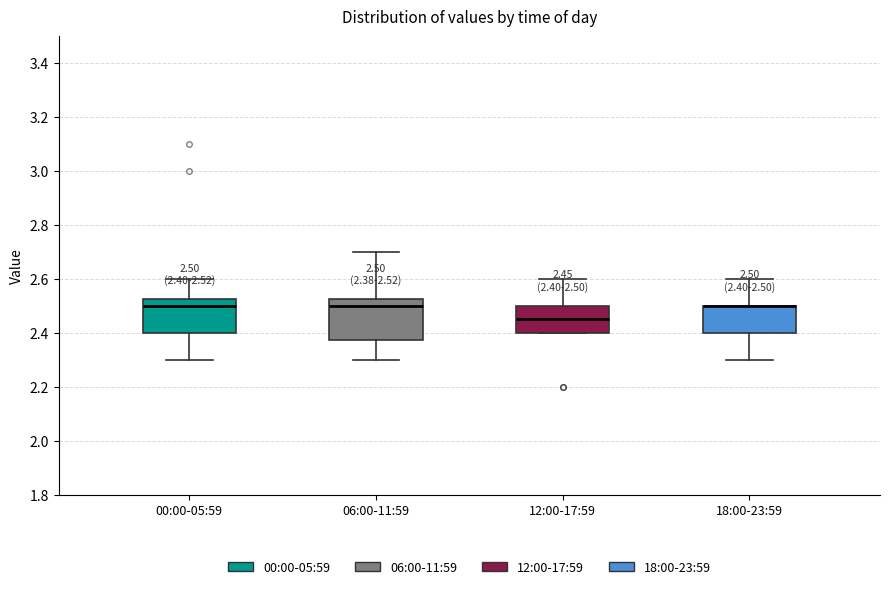

Comparing the boxes themselves (not the whiskers), which one is the tallest?

06:00-11:59